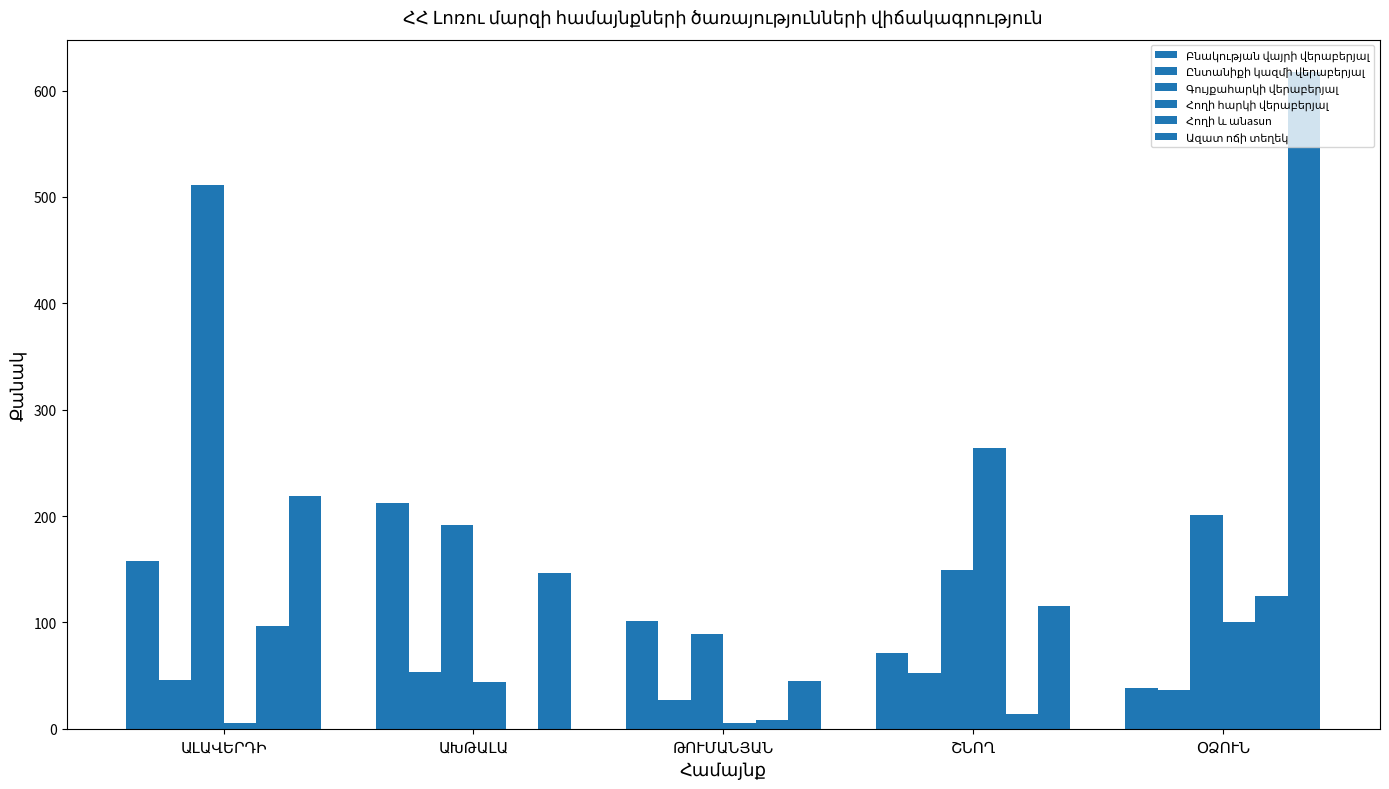

Where is Բնակության վայրի վերաբերյալ nearest to the value 125?

ԹՈՒՄԱՆՅԱՆ